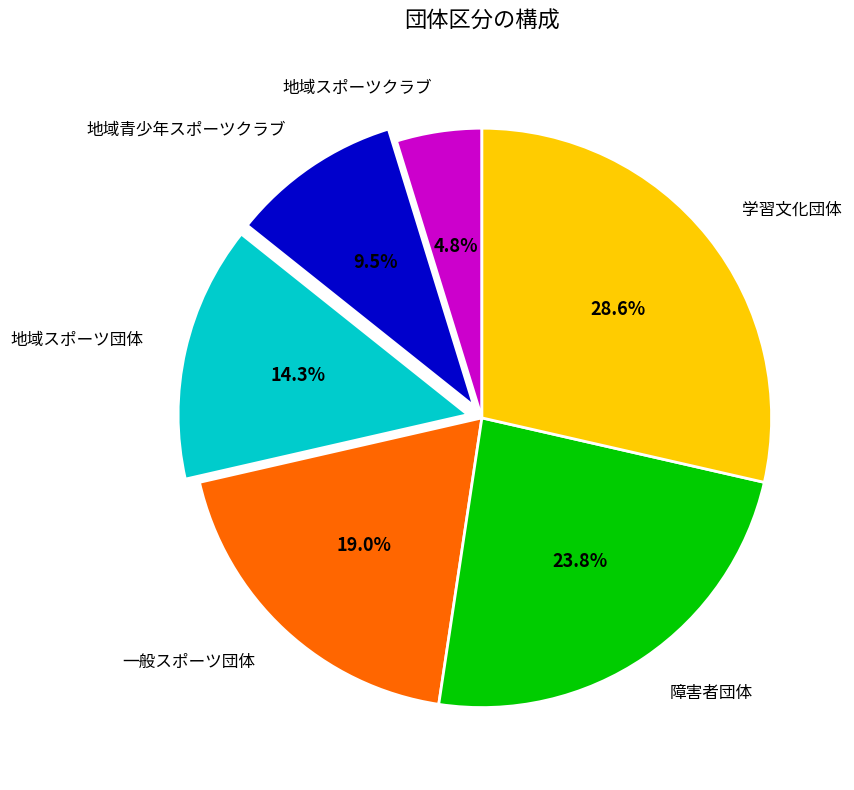

Rank the categories by value from highest to lowest.

学習文化団体, 障害者団体, 一般スポーツ団体, 地域スポーツ団体, 地域青少年スポーツクラブ, 地域スポーツクラブ